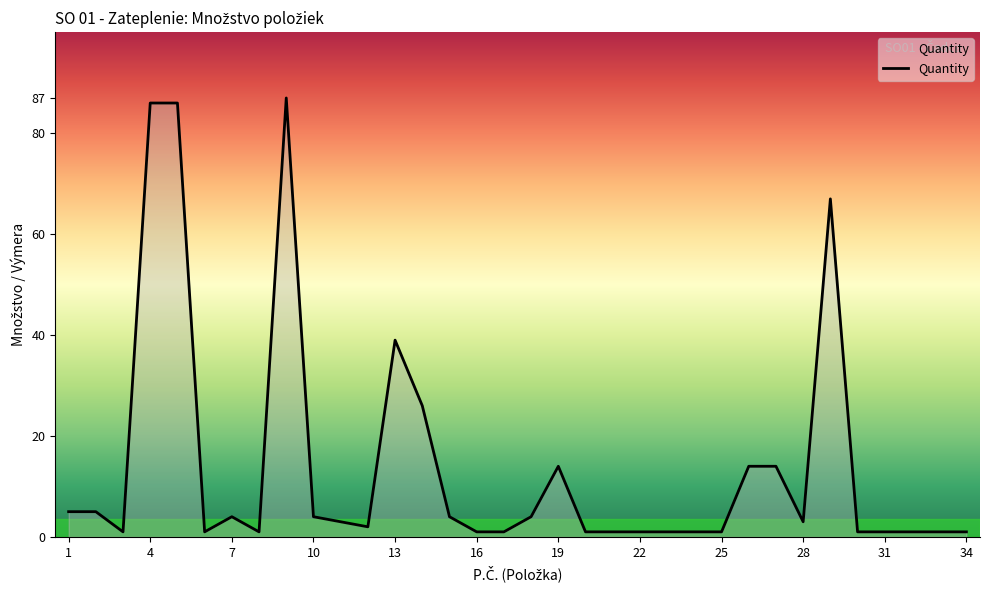

What is the greatest value displayed?

87